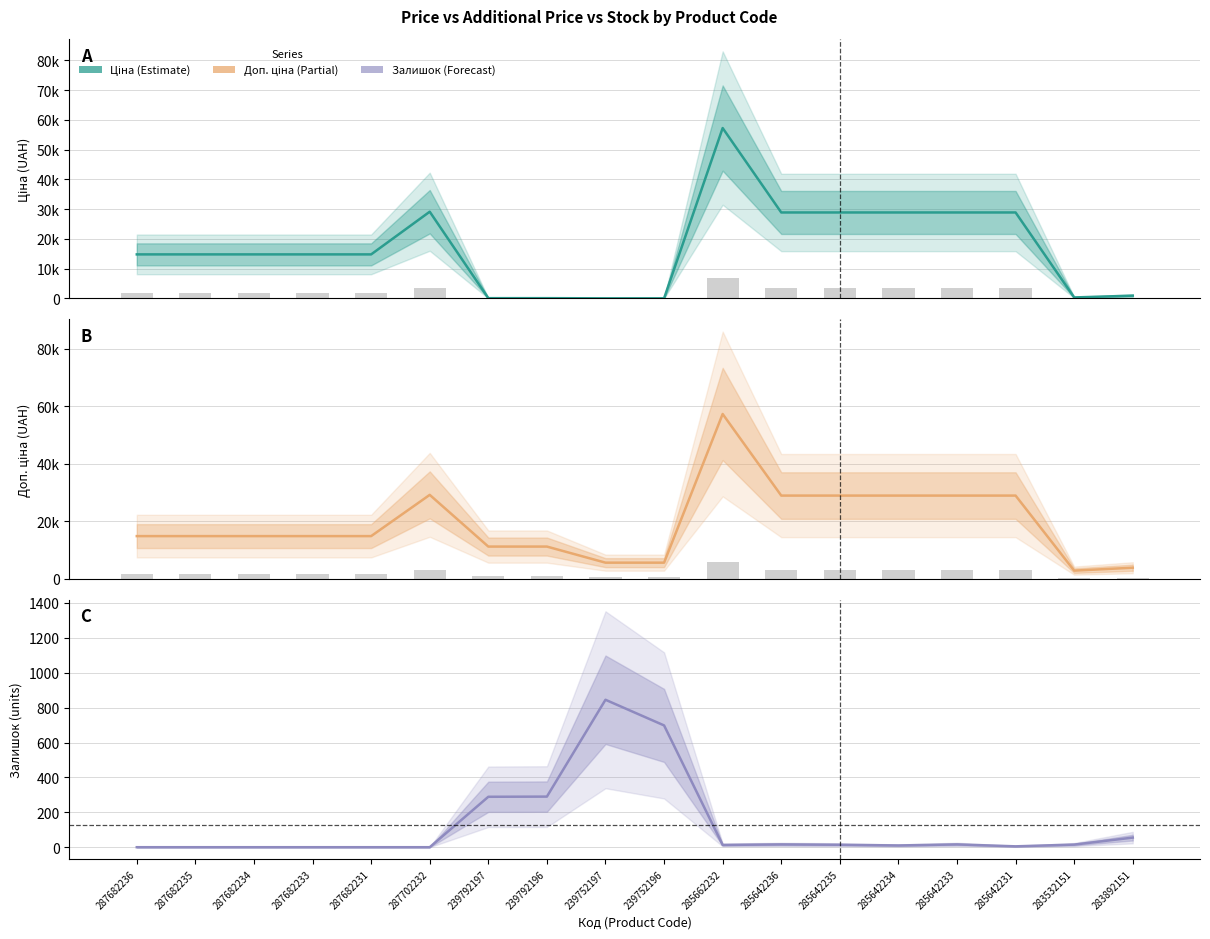

Which series has the widest spread of values?

Estimate